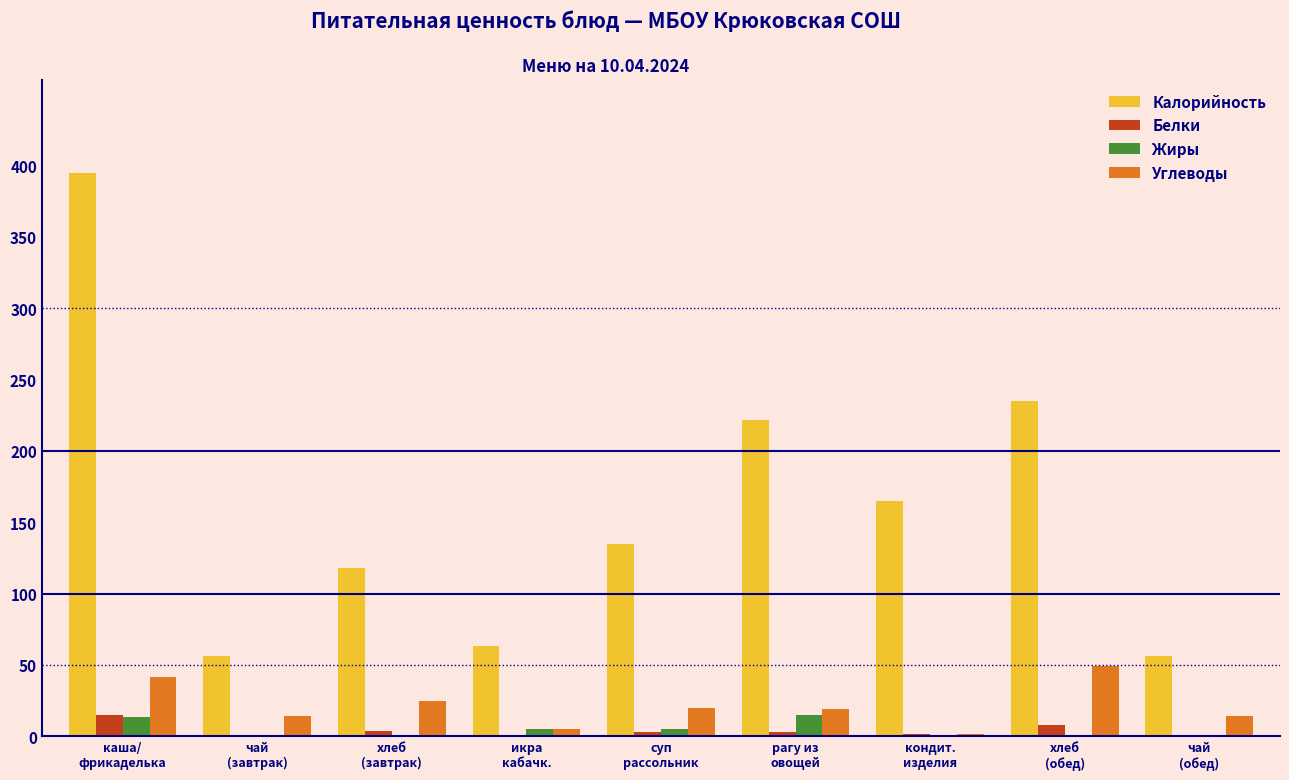

Is the value of Жиры at хлеб
(завтрак) greater than the value of Углеводы at икра
кабачк.?

No